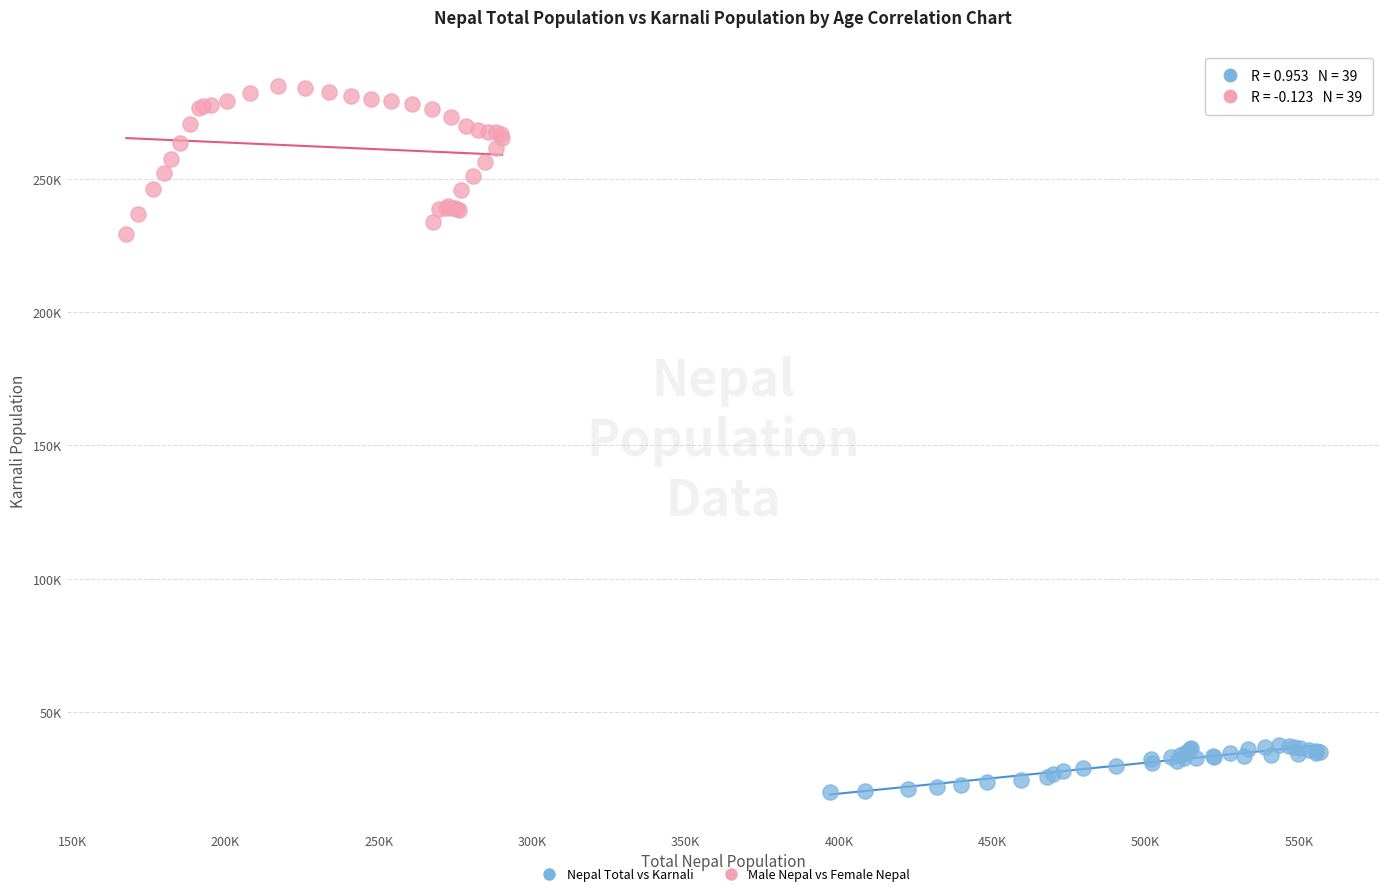

Which series reaches the maximum Y coordinate?

Male Nepal vs Female Nepal